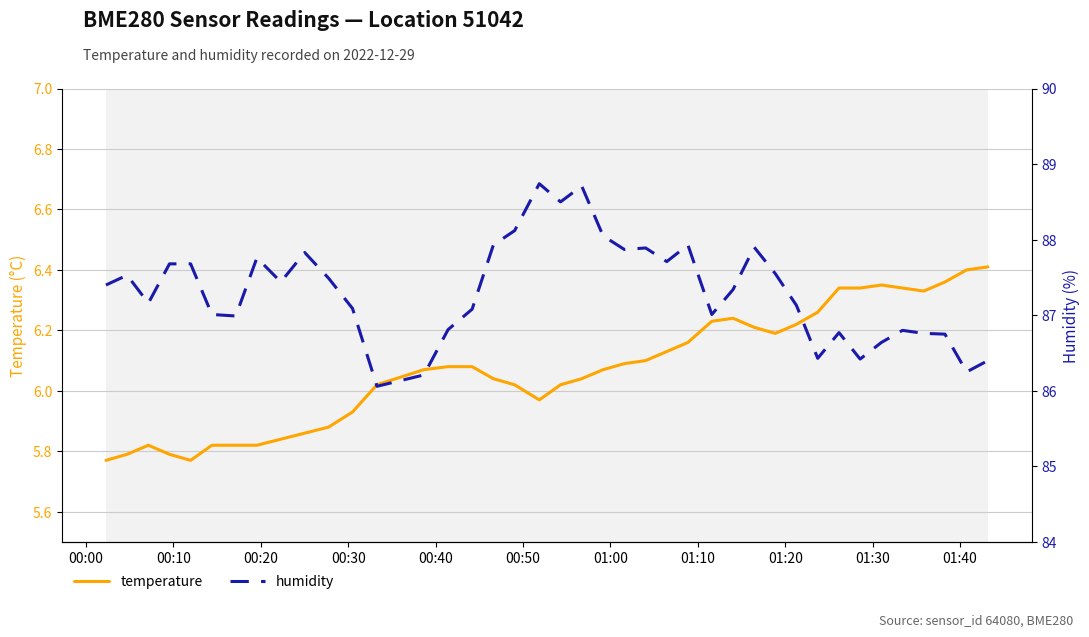

How many lines are shown in the chart?

2